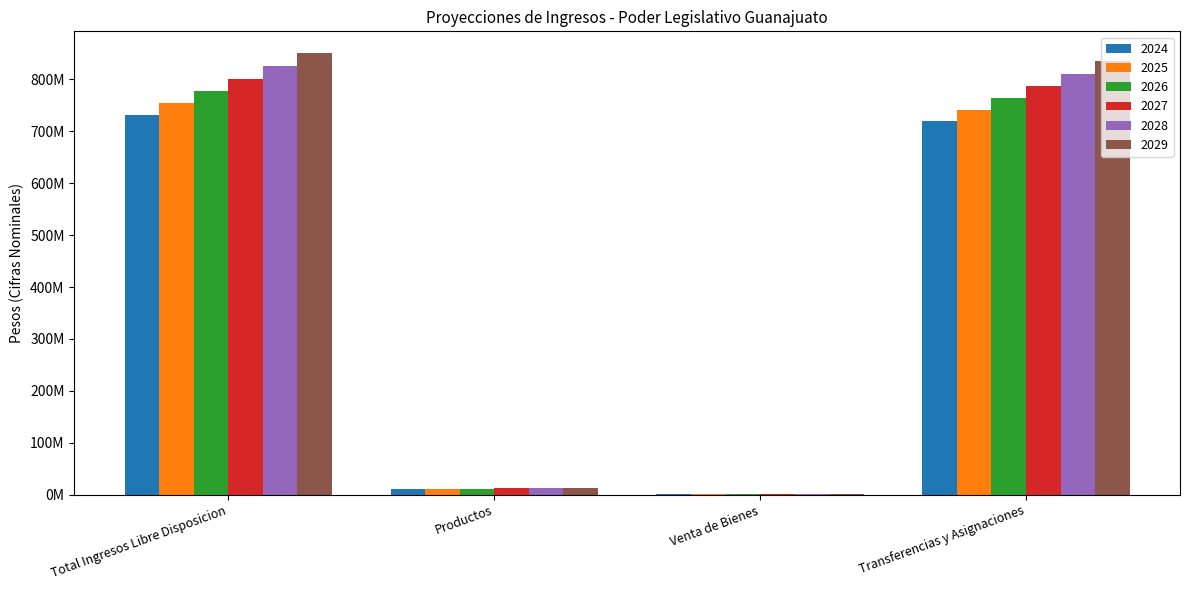

Which category has the highest value across all series?

Total Ingresos Libre Disposicion